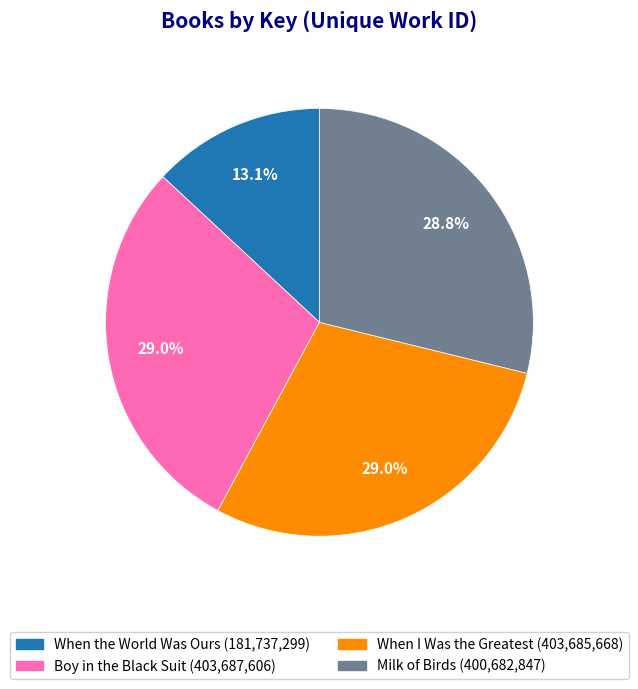

Does any single category account for the majority?

No